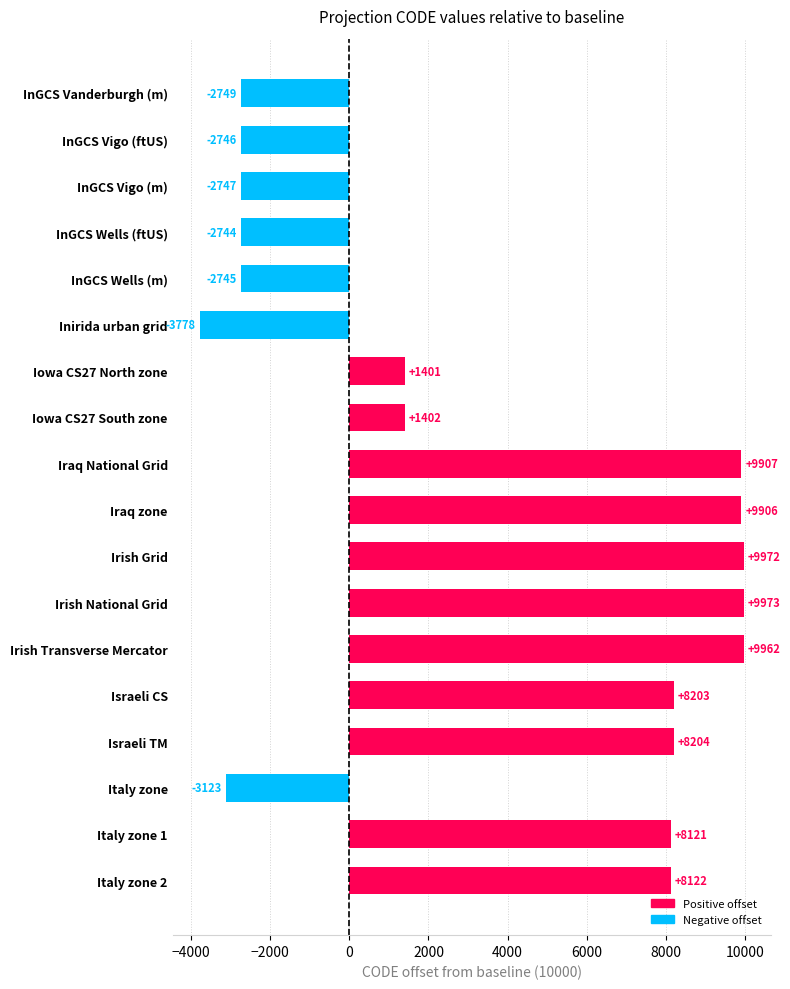

Which category has the highest value across all series?

Irish National Grid